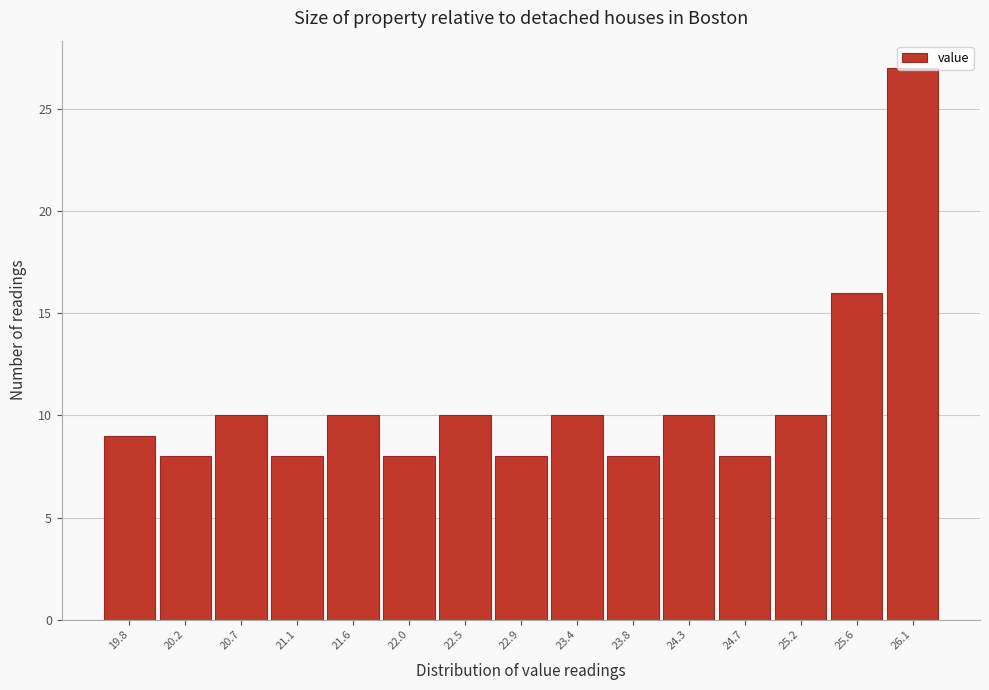

The chart shows a value of 16 at 21.6. True or false?

False